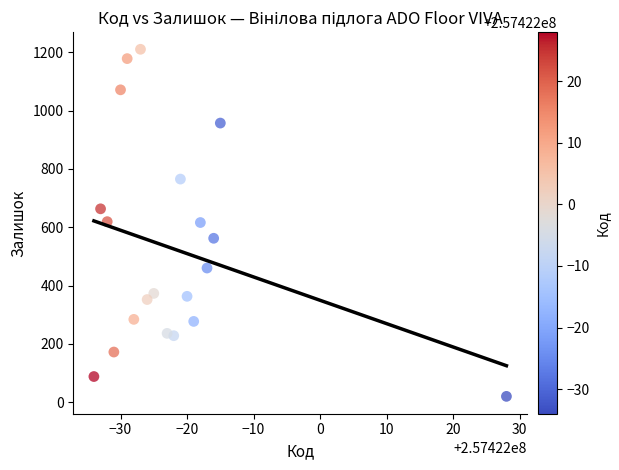

What is the range of Y values (max minus min)?

1190